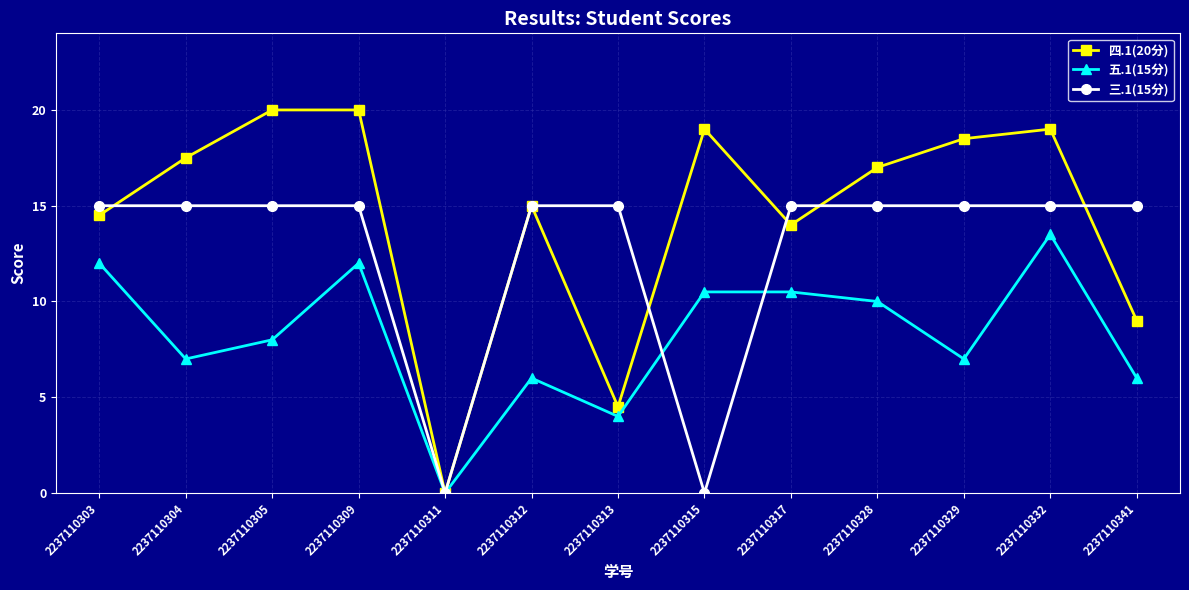

The value of 五.1(15分) at 2237110315 is 10.5. True or false?

True